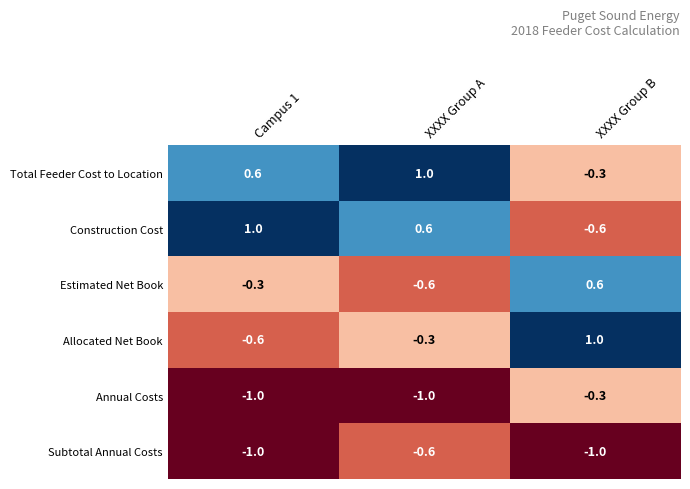

What is the difference between the highest and lowest values at Campus 1?

2.0